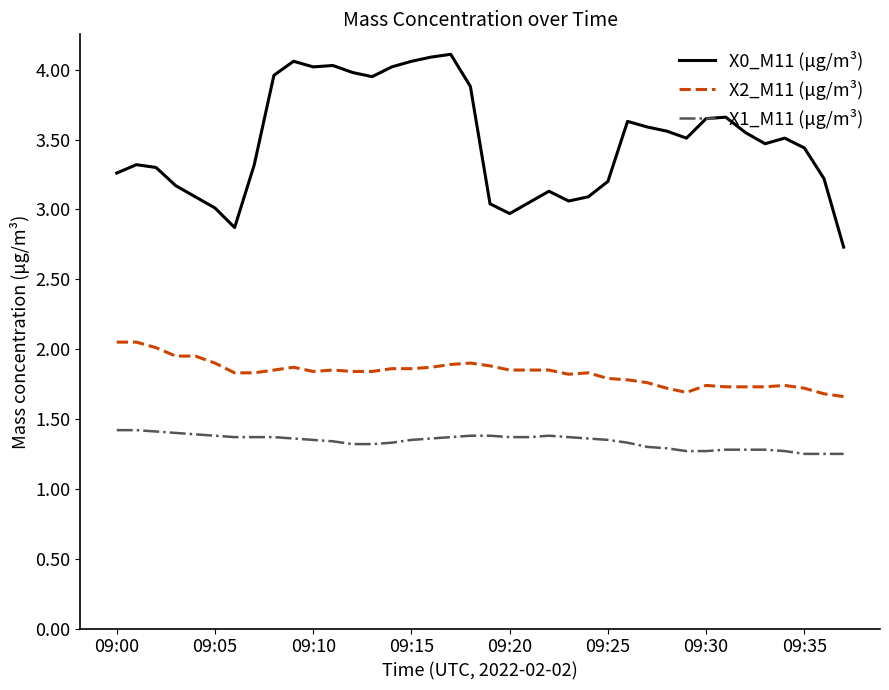

What is the greatest value displayed?

4.1